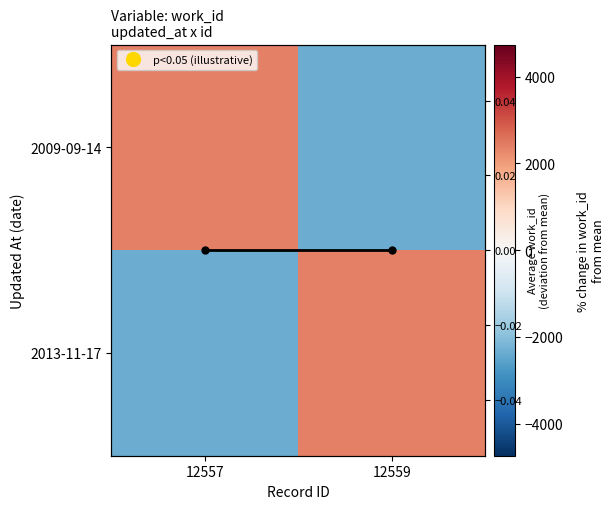

Which category has the lowest value in the 2009-09-14 series?

12559